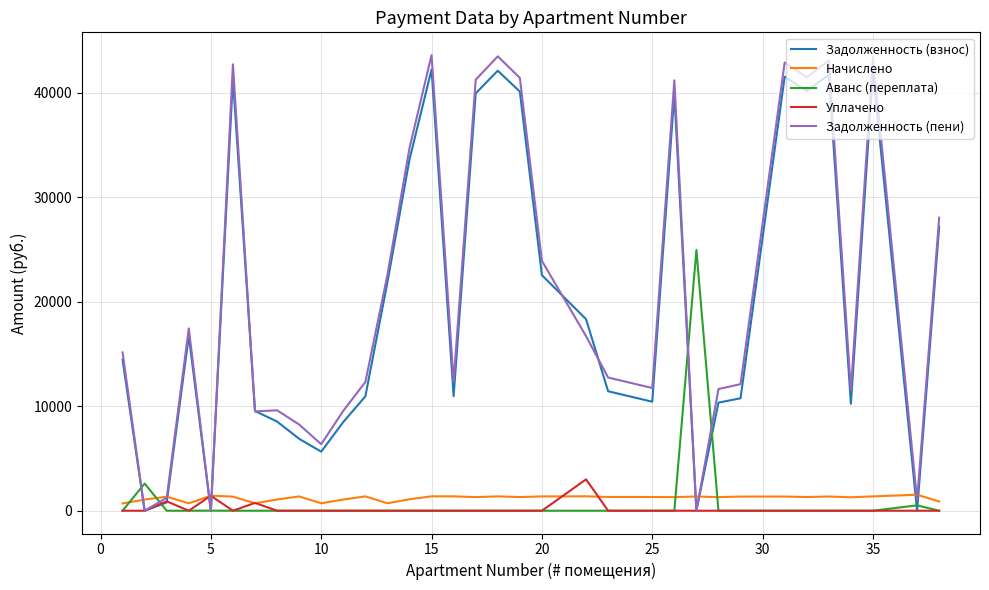

What is the maximum value for Аванс (переплата)?

24941.6